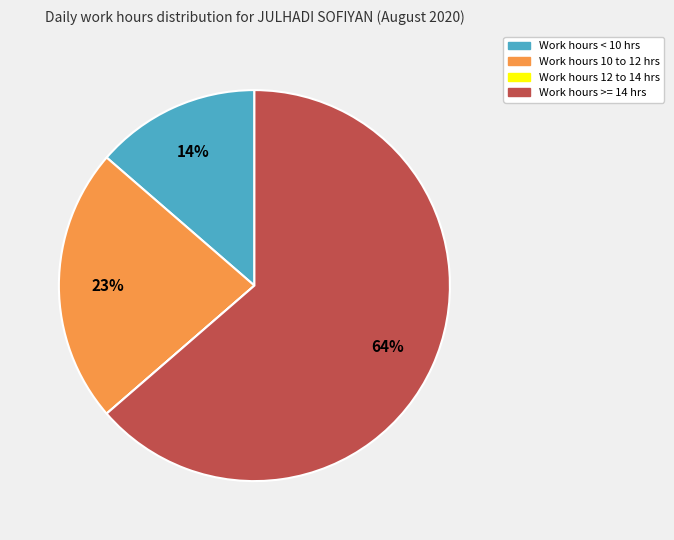

Is there any slice that represents more than half of the pie?

Yes